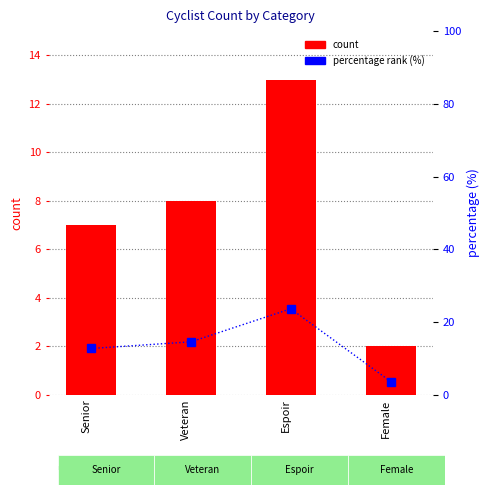

The value of percentage at Senior is 12.7. True or false?

True